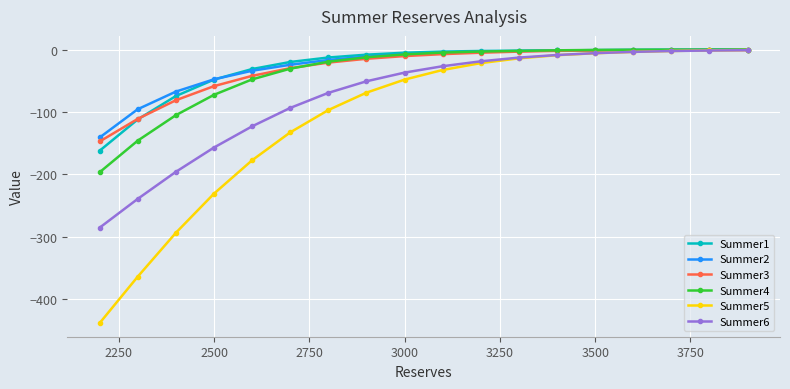

What is the smallest value displayed?

-438.7